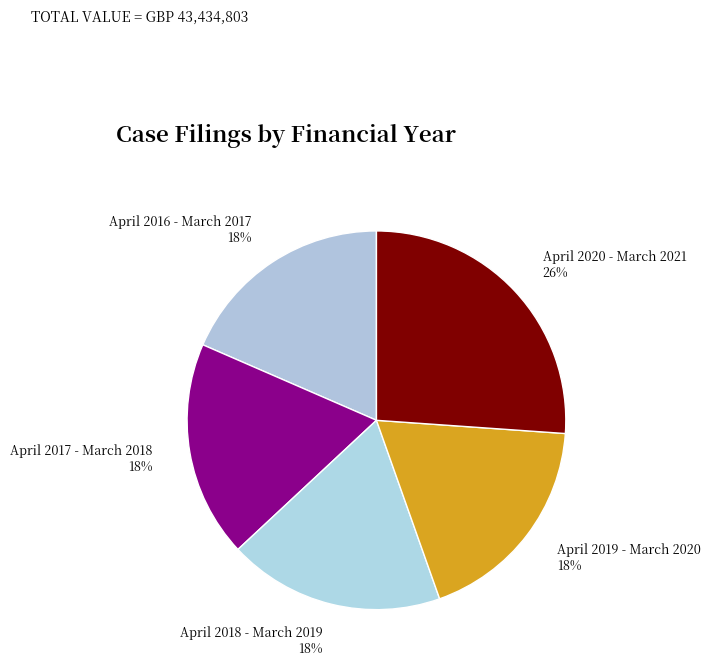

Is April 2019 - March 2020 the majority of the pie?

No